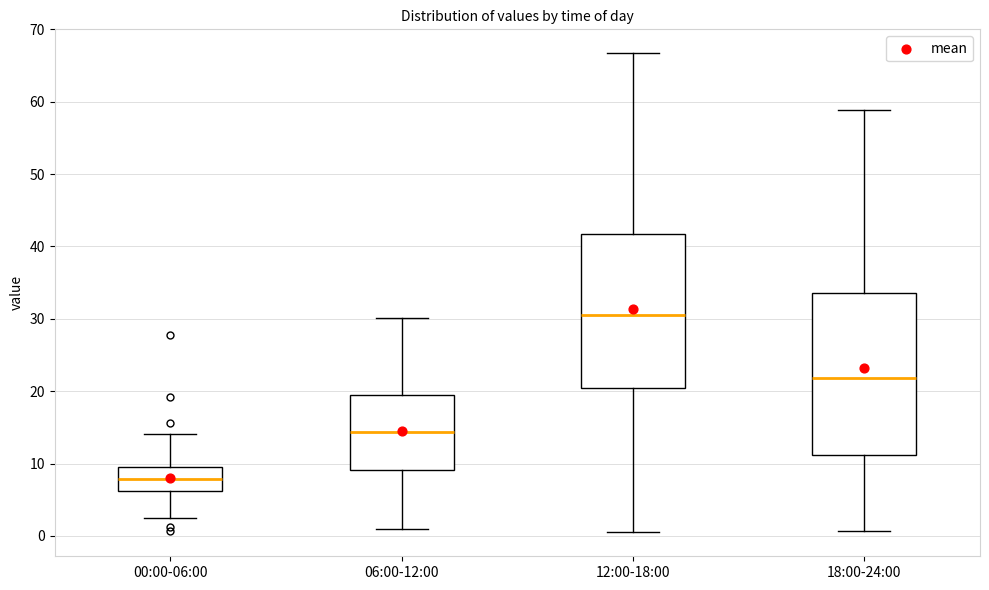

Which box is the tallest, from its lower edge to its upper edge?

18:00-24:00